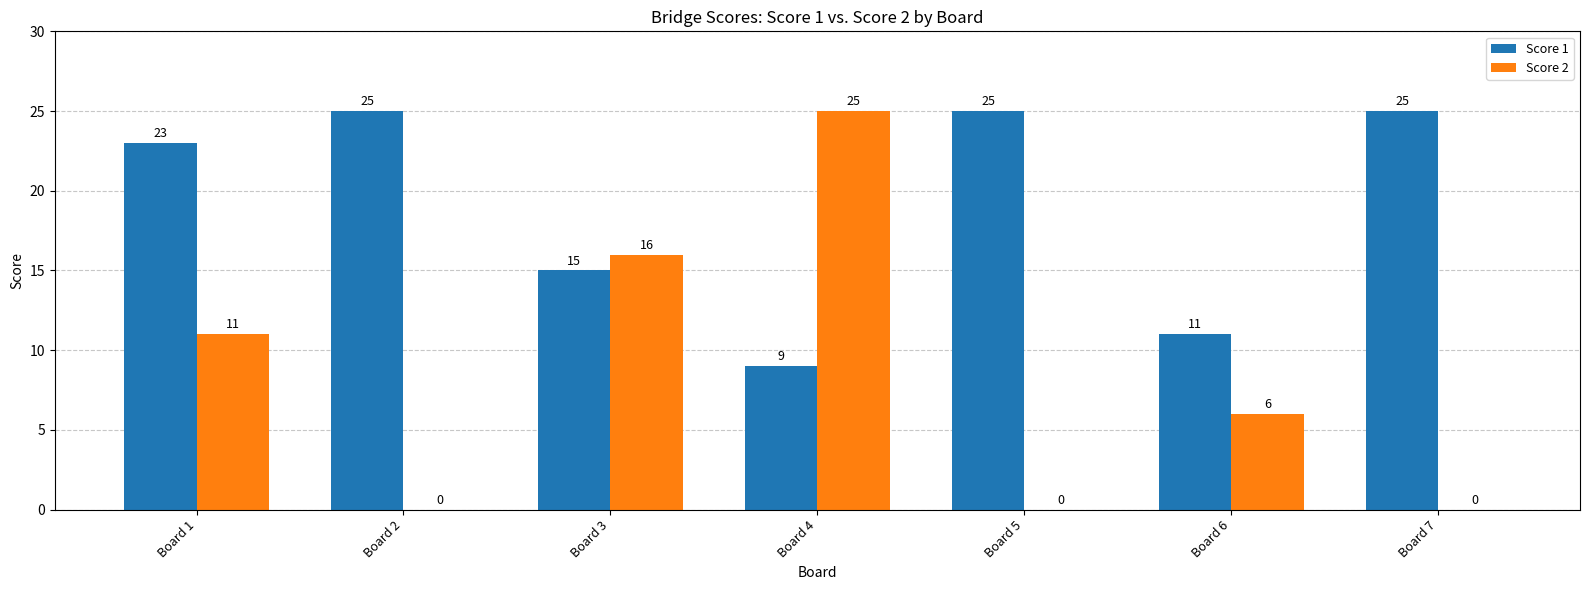

What is the sum of all Score 1 values?

133